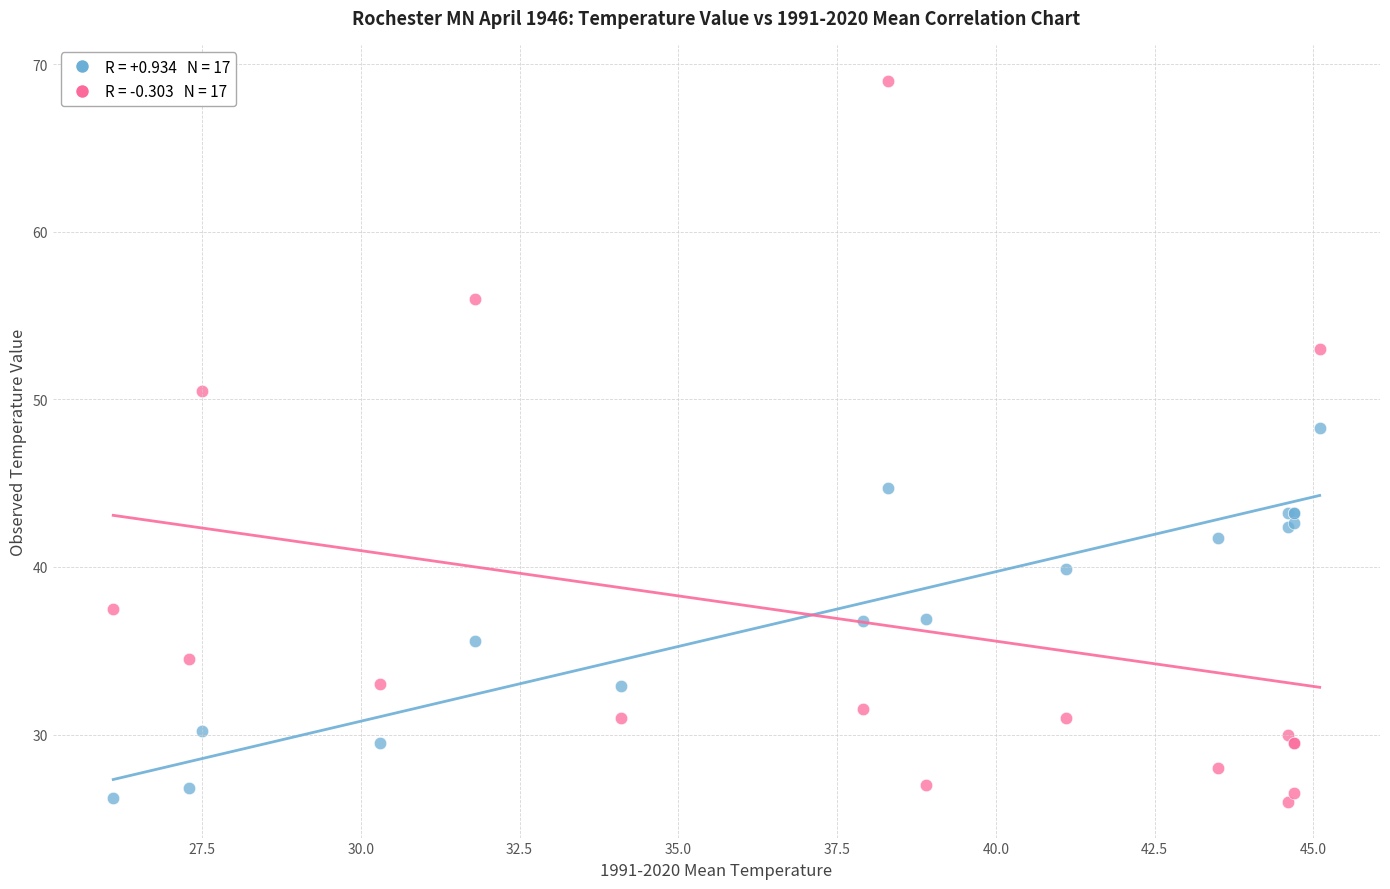

Across all series, what Y value is closest to 47?

48.3